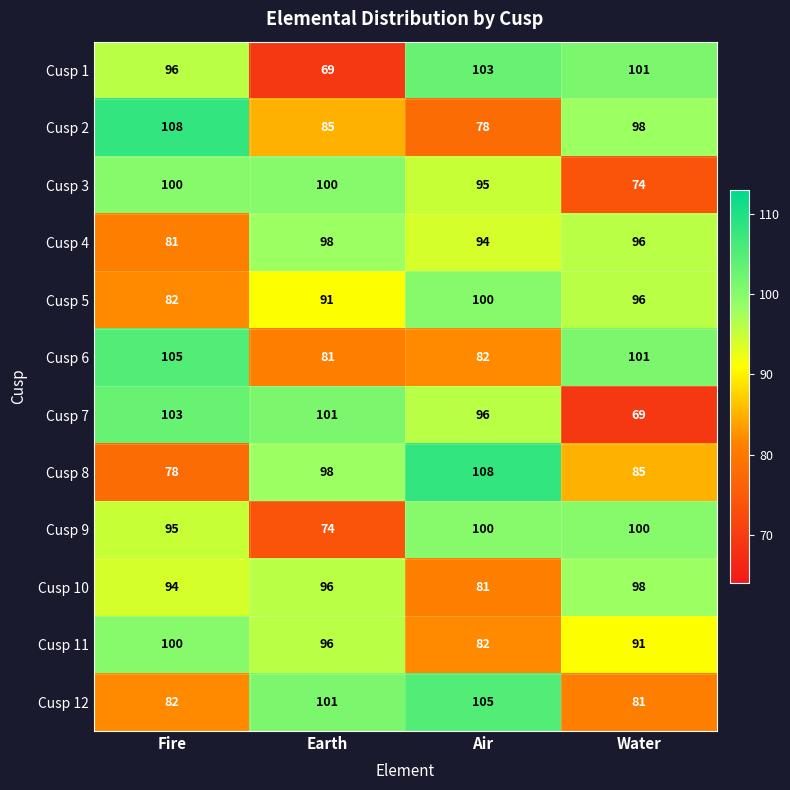

The value of Cusp 7 at Water is 122. True or false?

False